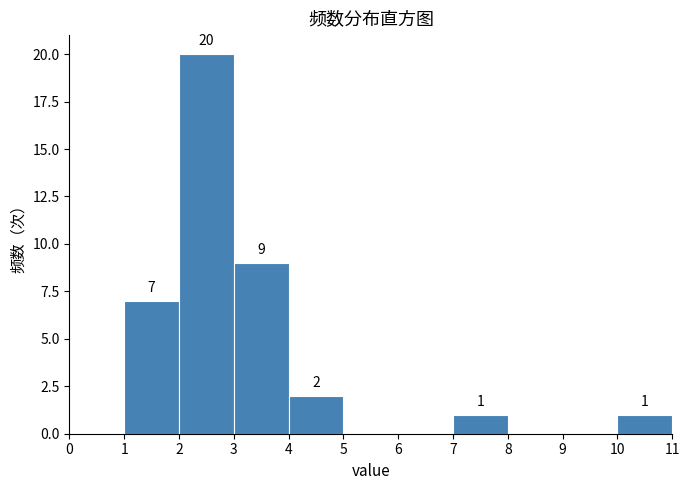

Over which range of the x-axis is the bar tallest?

2 to 3